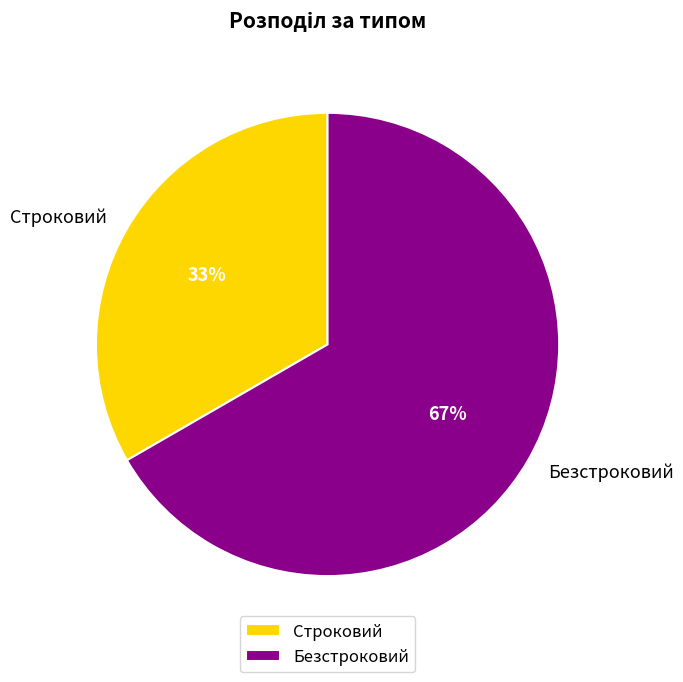

Which category accounts for the majority?

Безстроковий